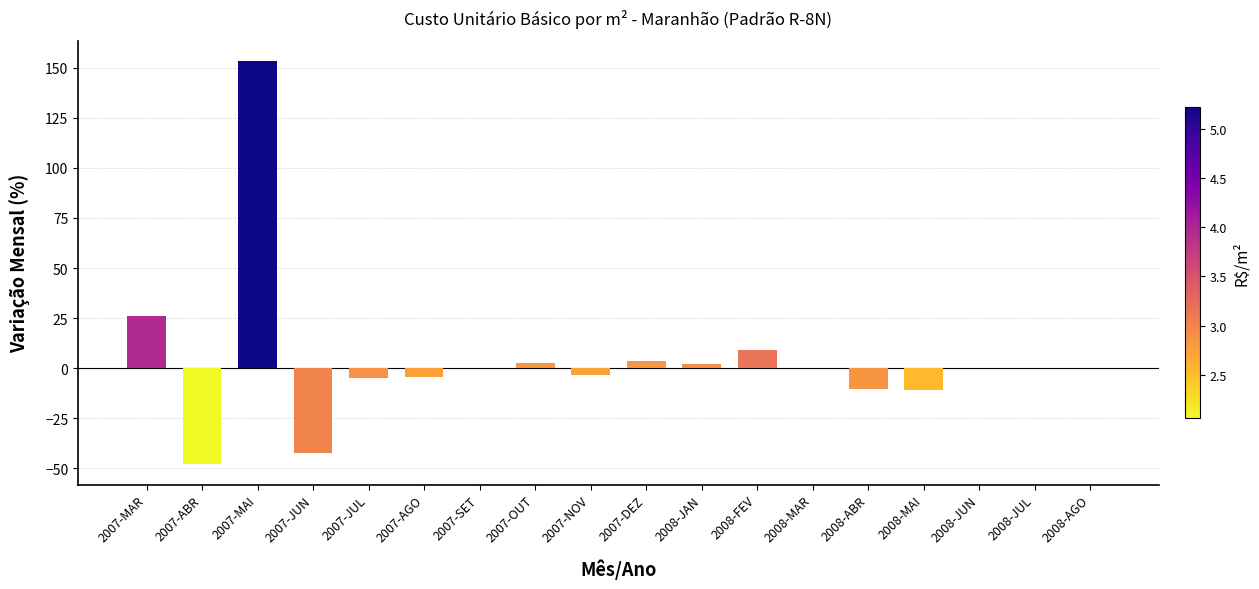

Where is the data nearest to the value 52?

2007-MAR